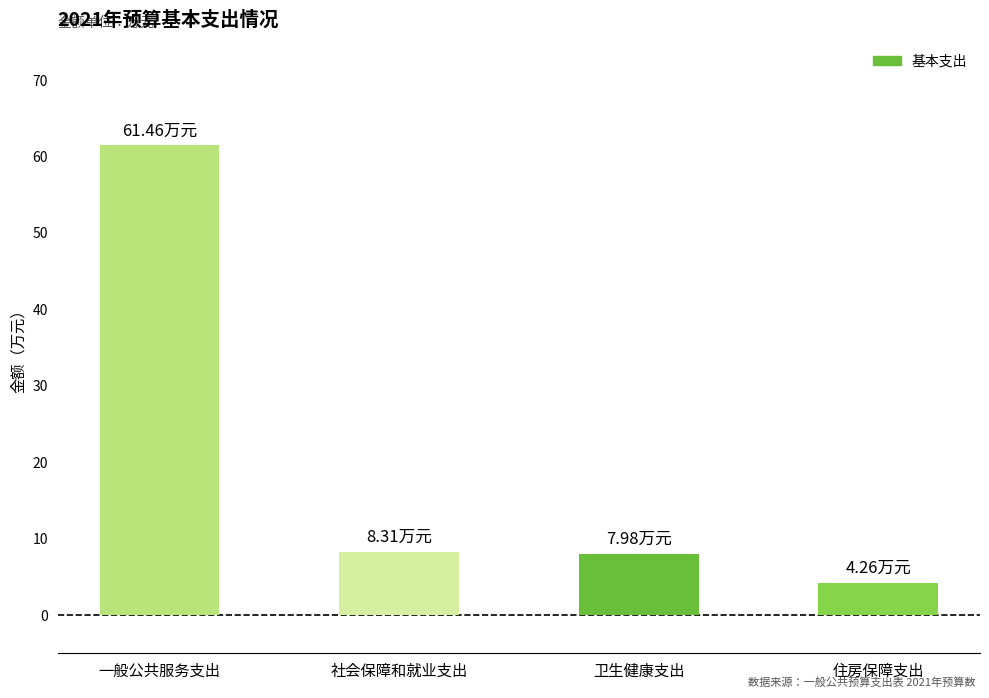

Approximately how many times larger is the value at 社会保障和就业支出 compared to 一般公共服务支出?

0.1